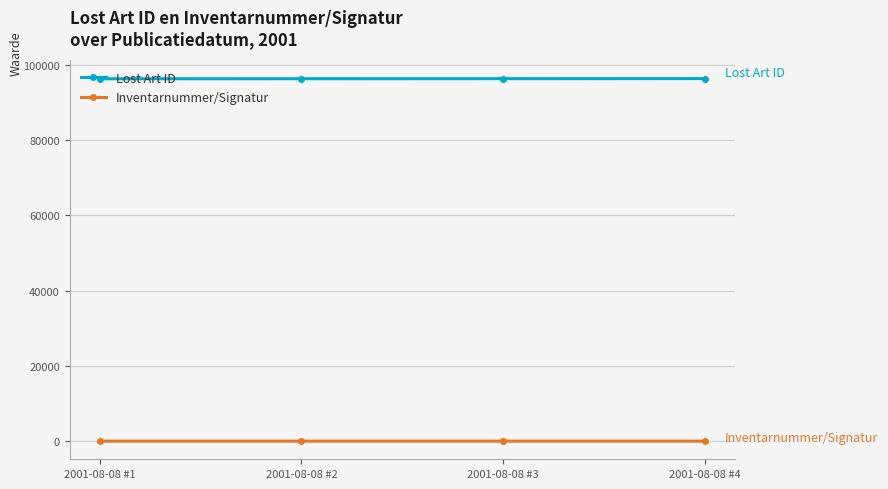

List the series in order of their peak value, highest first.

Lost Art ID, Inventarnummer/Signatur